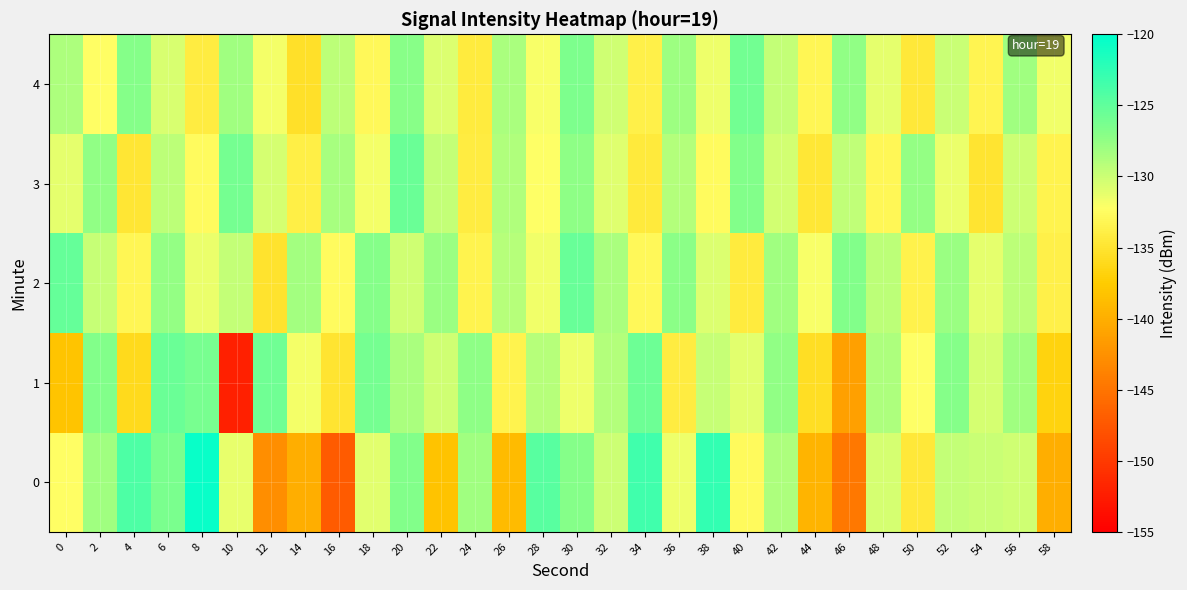

What is the spread (max minus min) of values at 24?

7.0